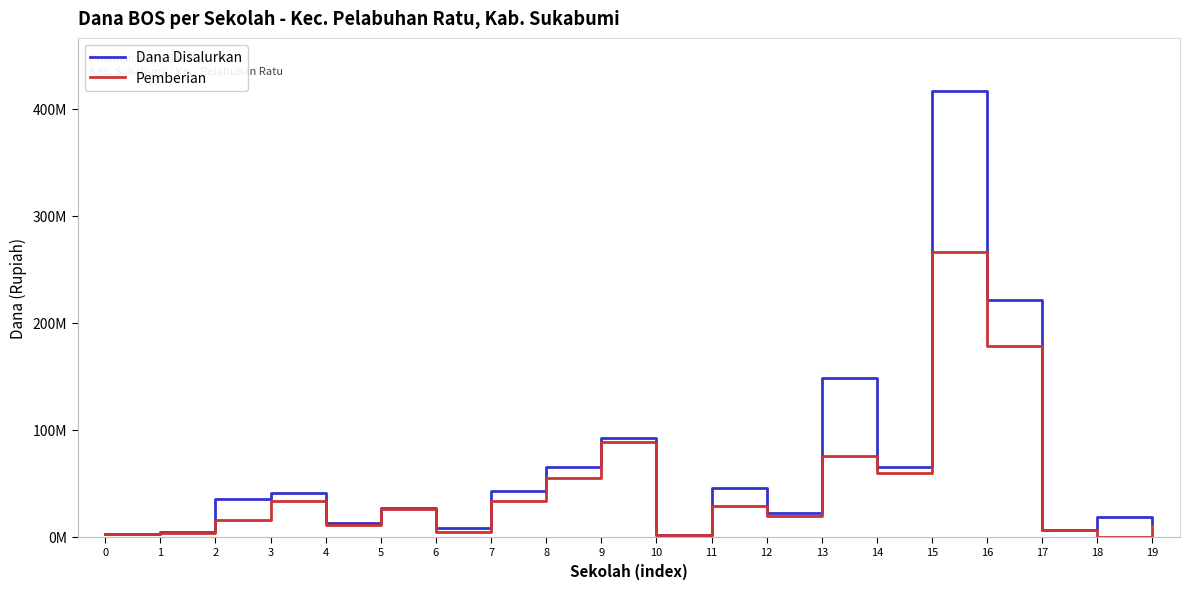

Which series has the largest total across all categories?

Dana Disalurkan